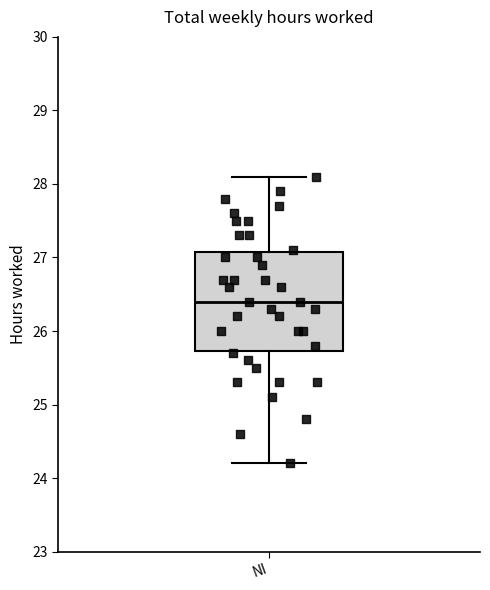

Where does the upper whisker of the box for NI end on the y-axis? The values are not printed on the chart, so give them approximately, as read against the axis.

28.1